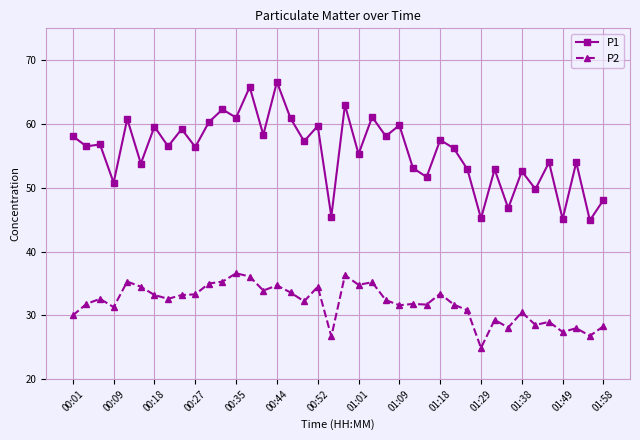

What is the difference between the second highest and minimum values in the P1 series?

20.9